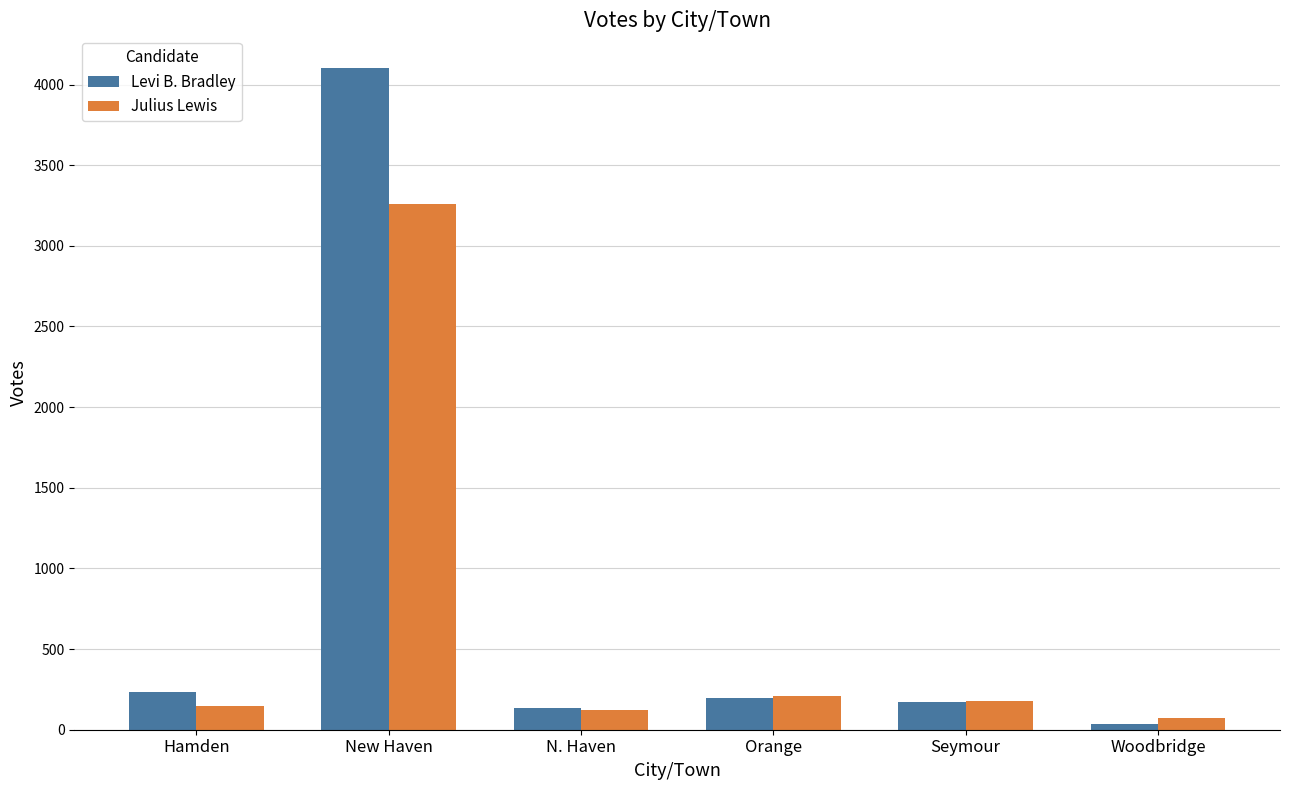

What is the difference between the Levi B. Bradley values at Woodbridge and Orange?

157